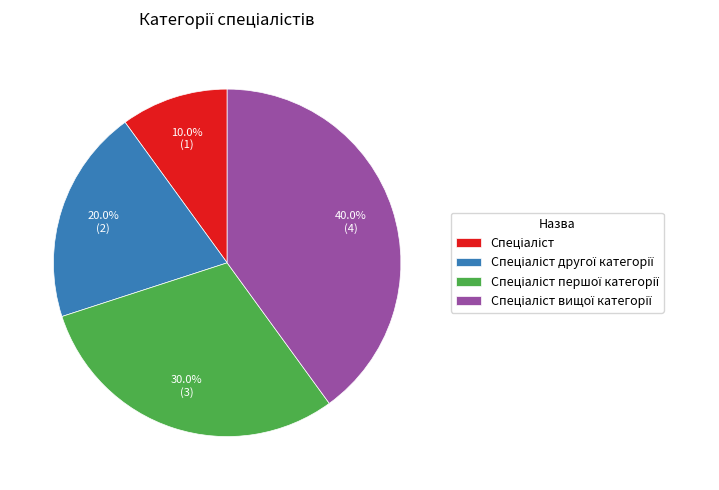

Is there any slice that represents more than half of the pie?

No